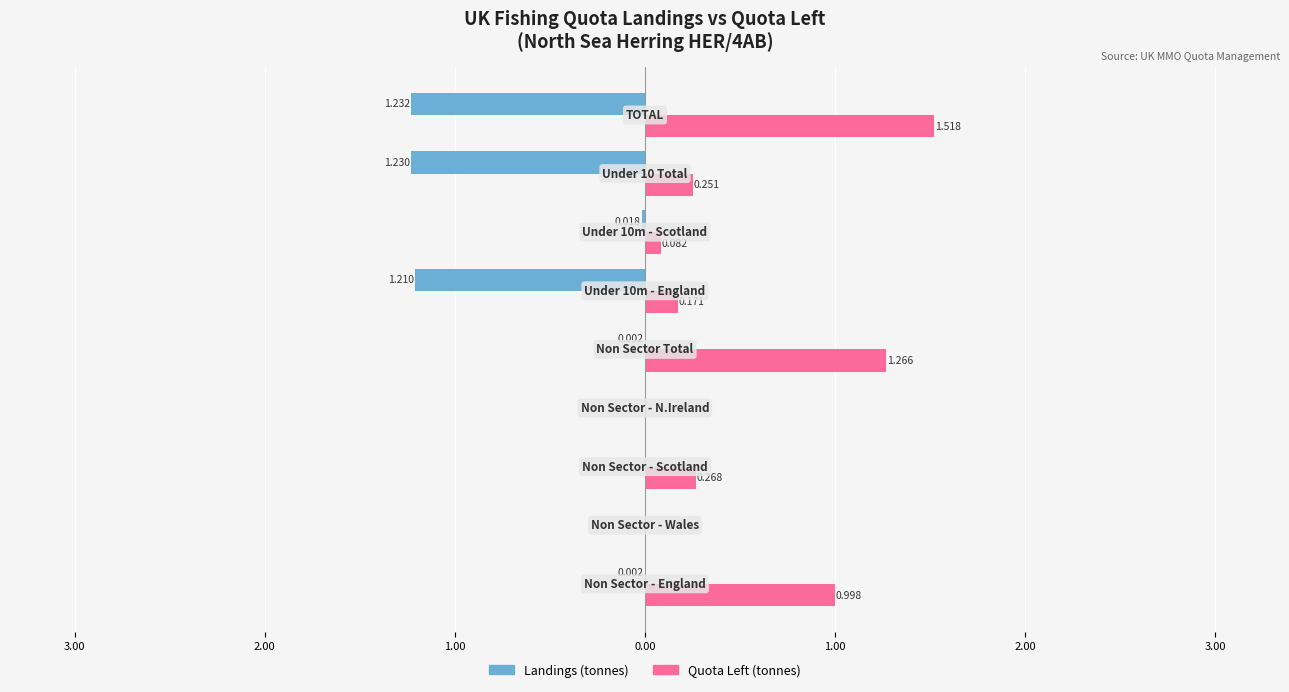

What are all the series names shown in the legend?

Landings (tonnes), Quota Left (tonnes)